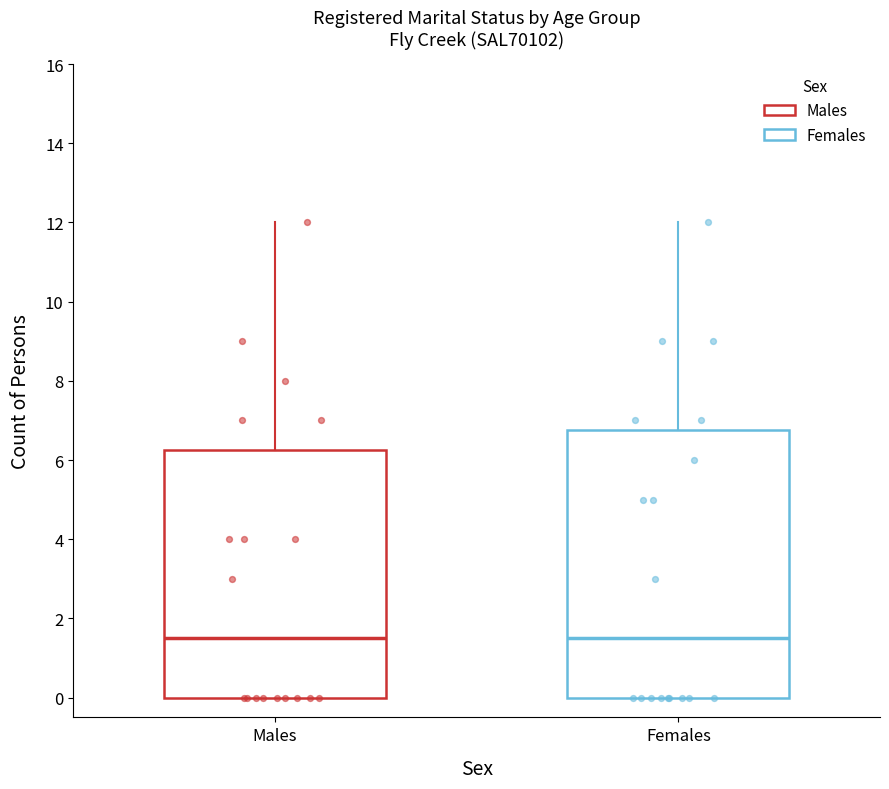

Where is the lower edge of the box for Males on the y-axis? The values are not printed on the chart, so give them approximately, as read against the axis.

0.0